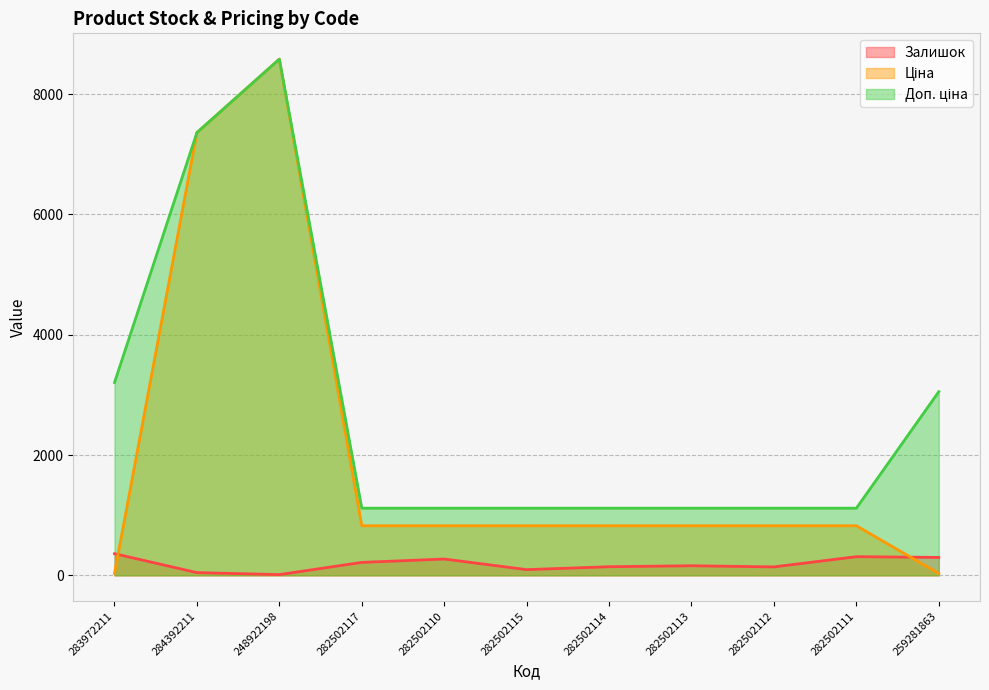

What is the total value across all series at 282502112?

2080.3